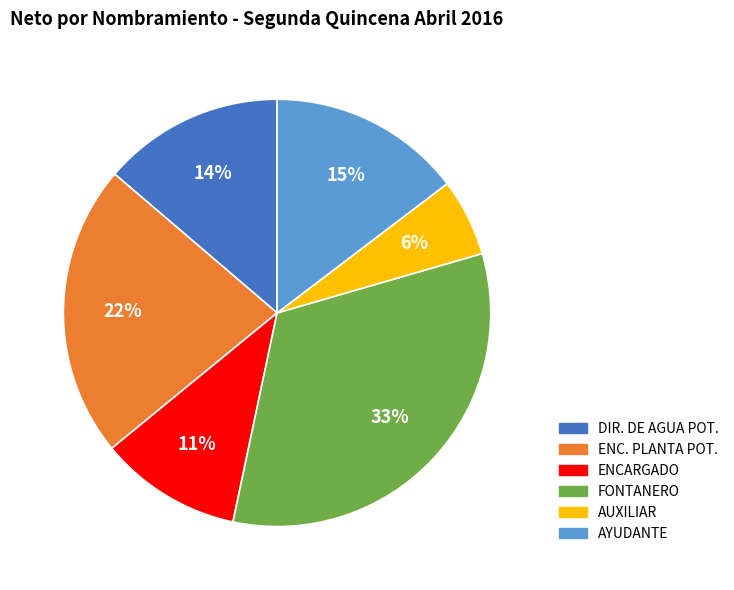

To the nearest percent, what is the average slice percentage?

17%